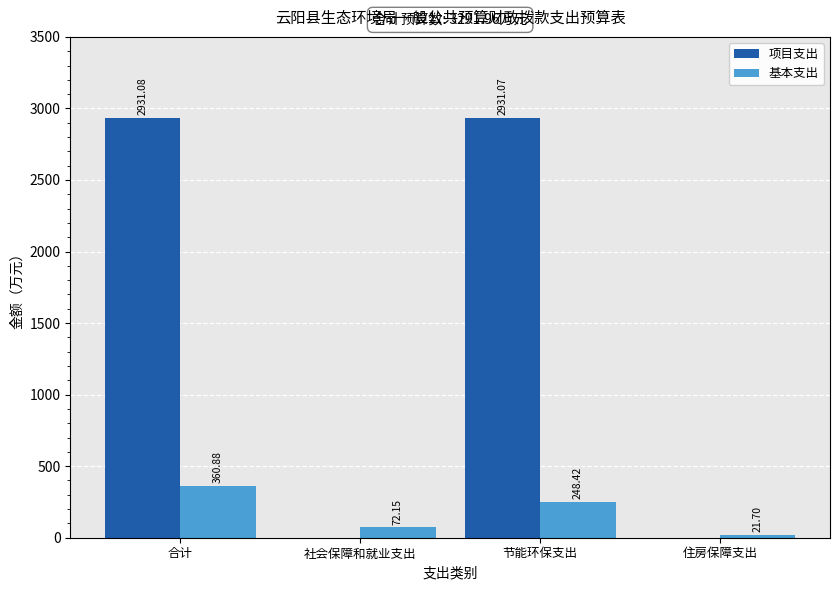

What is the sum of the 项目支出 values at 住房保障支出 and 节能环保支出?

2931.1